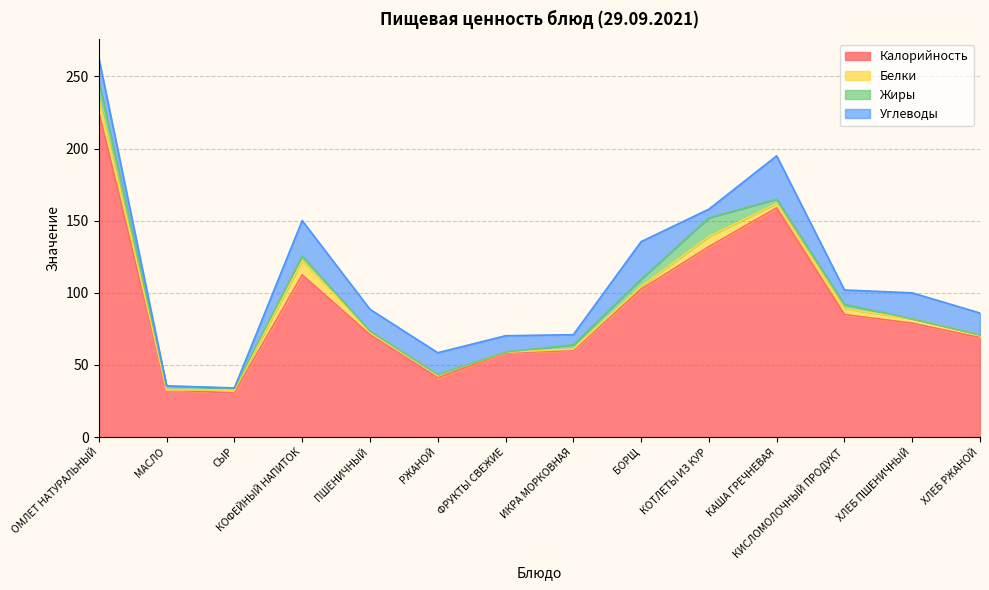

At which label does Калорийность first exceed 79?

ОМЛЕТ НАТУРАЛЬНЫЙ